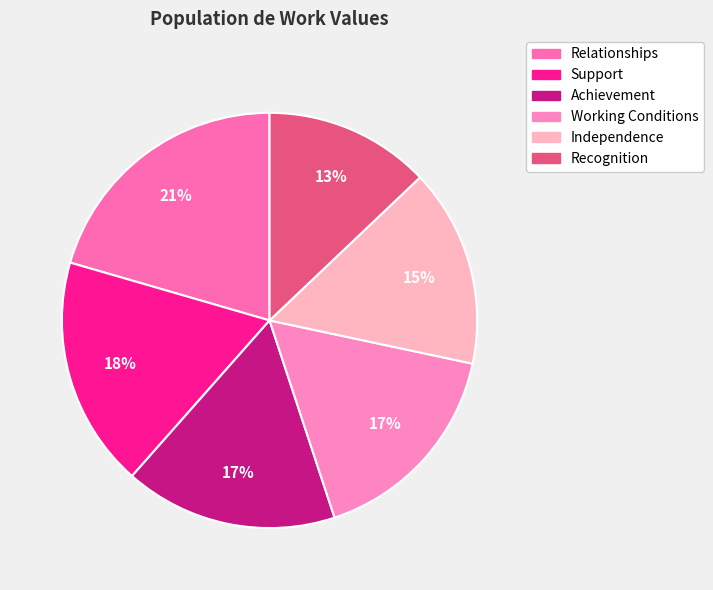

What percentage is the Support slice, to the nearest percent?

18%